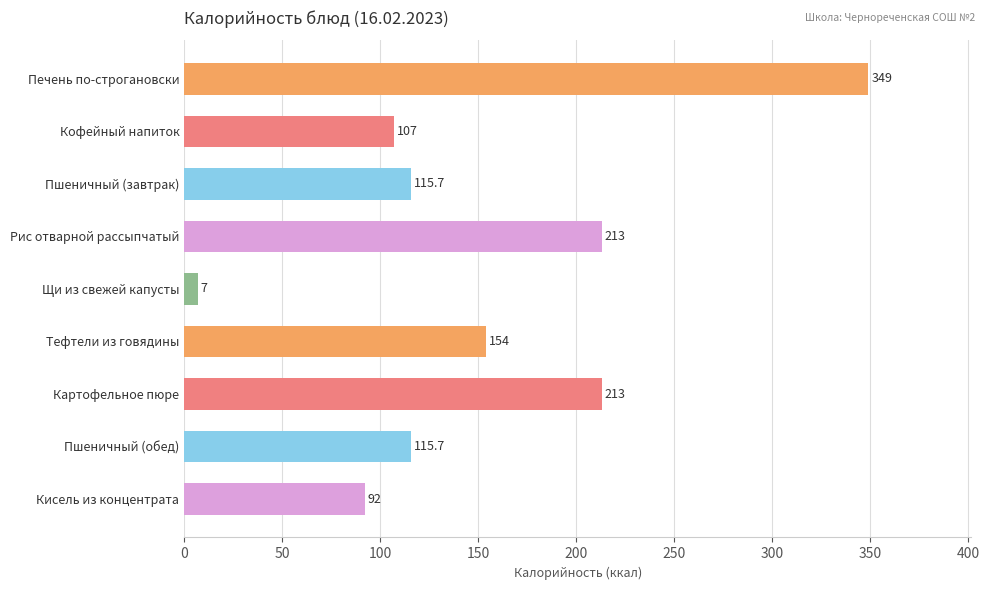

What position from the bottom is Картофельное пюре?

3